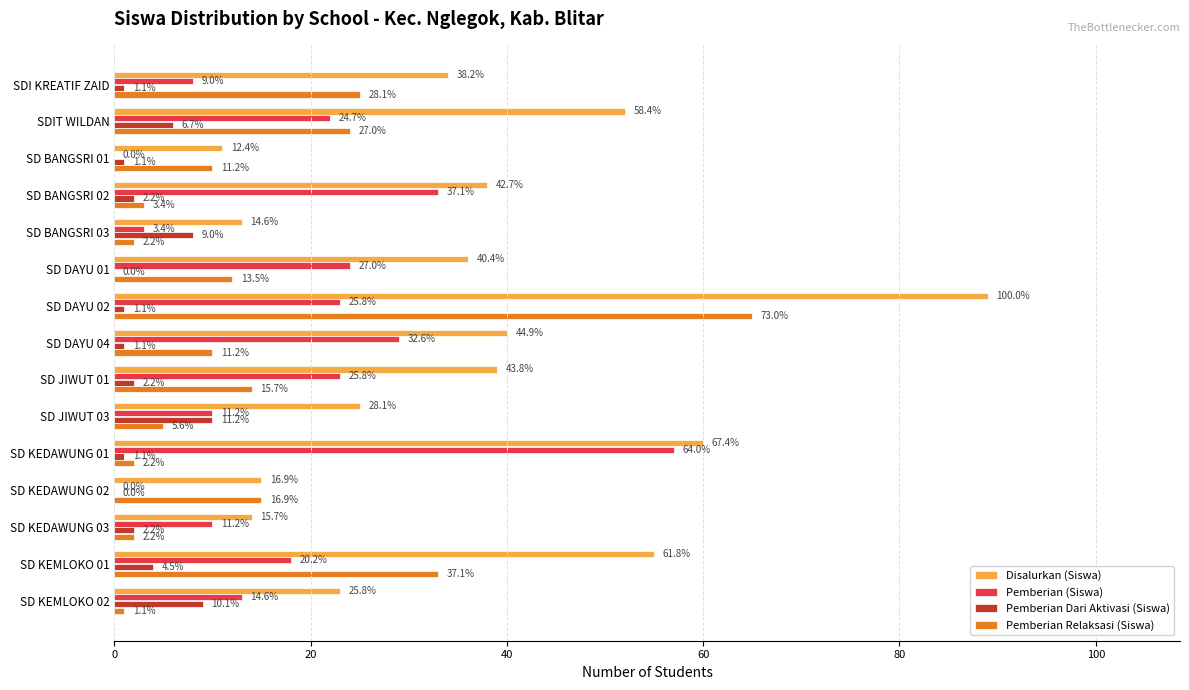

What are all the series names shown in the legend?

Disalurkan (Siswa), Pemberian (Siswa), Pemberian Dari Aktivasi (Siswa), Pemberian Relaksasi (Siswa)